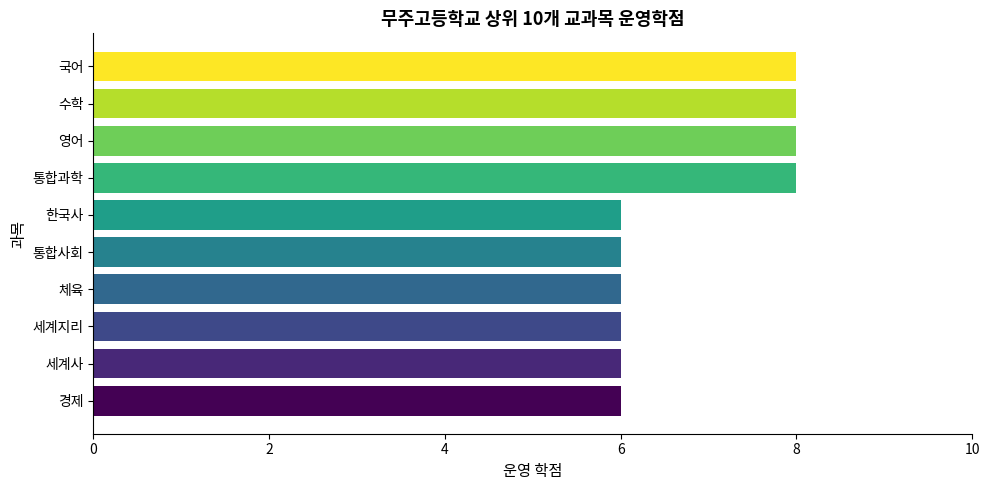

The value at 한국사 is 6. True or false?

True